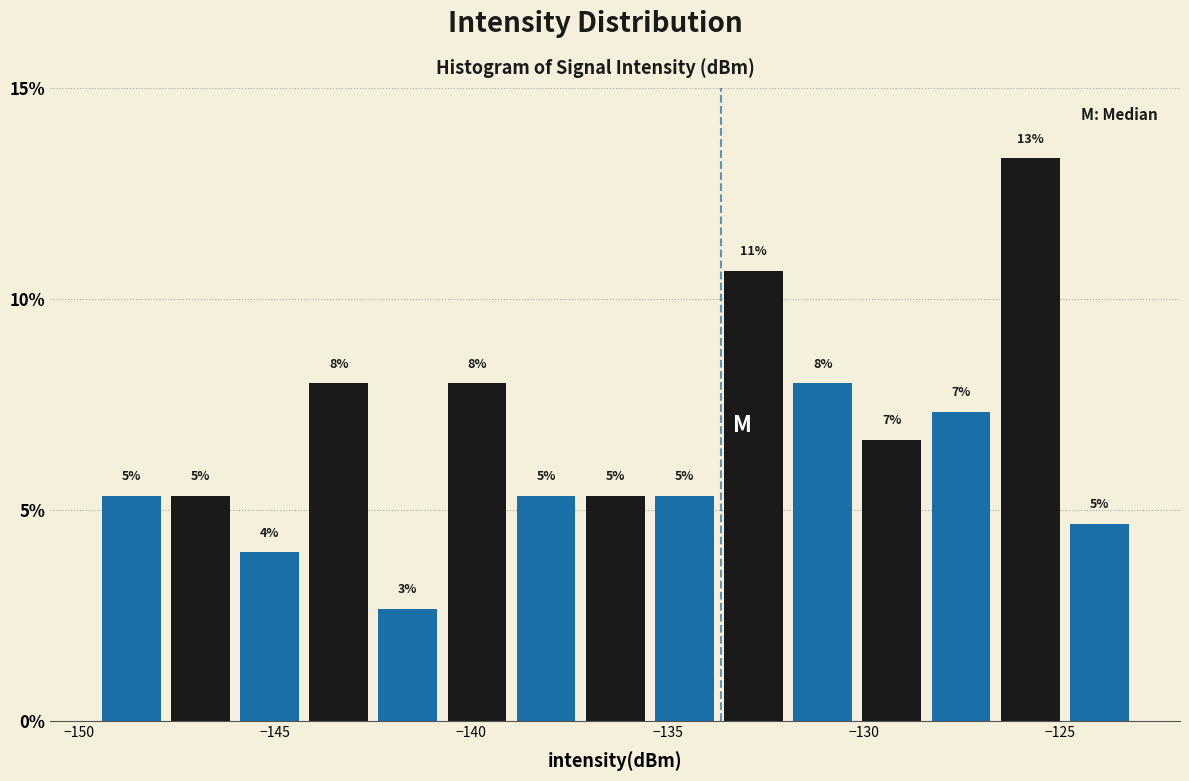

Read against the x-axis, roughly where is the centre of the tallest bar?

-126.0